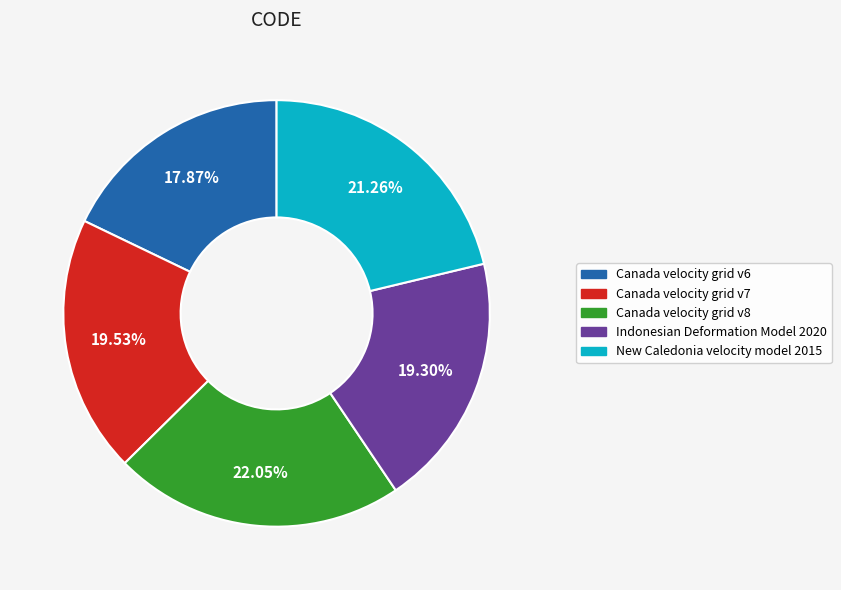

To the nearest percent, what percentage of the pie is Indonesian Deformation Model 2020?

19%